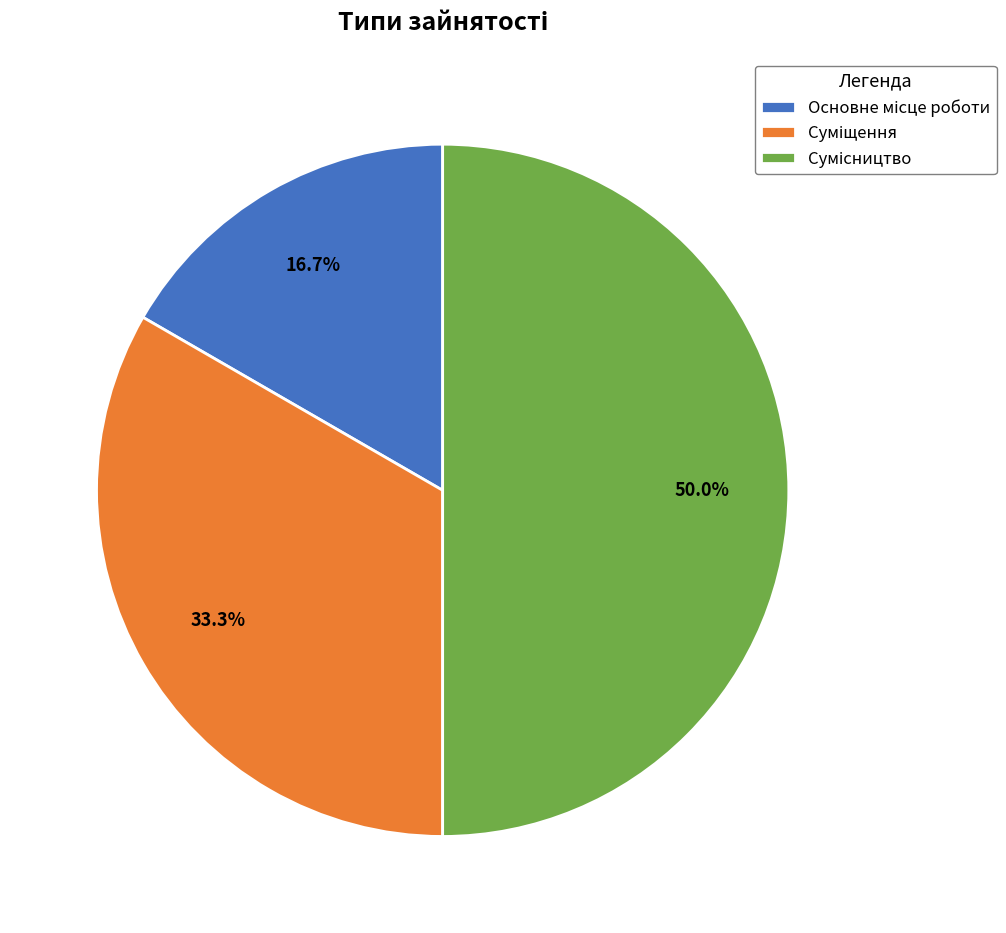

Count the number of slices in the pie.

3